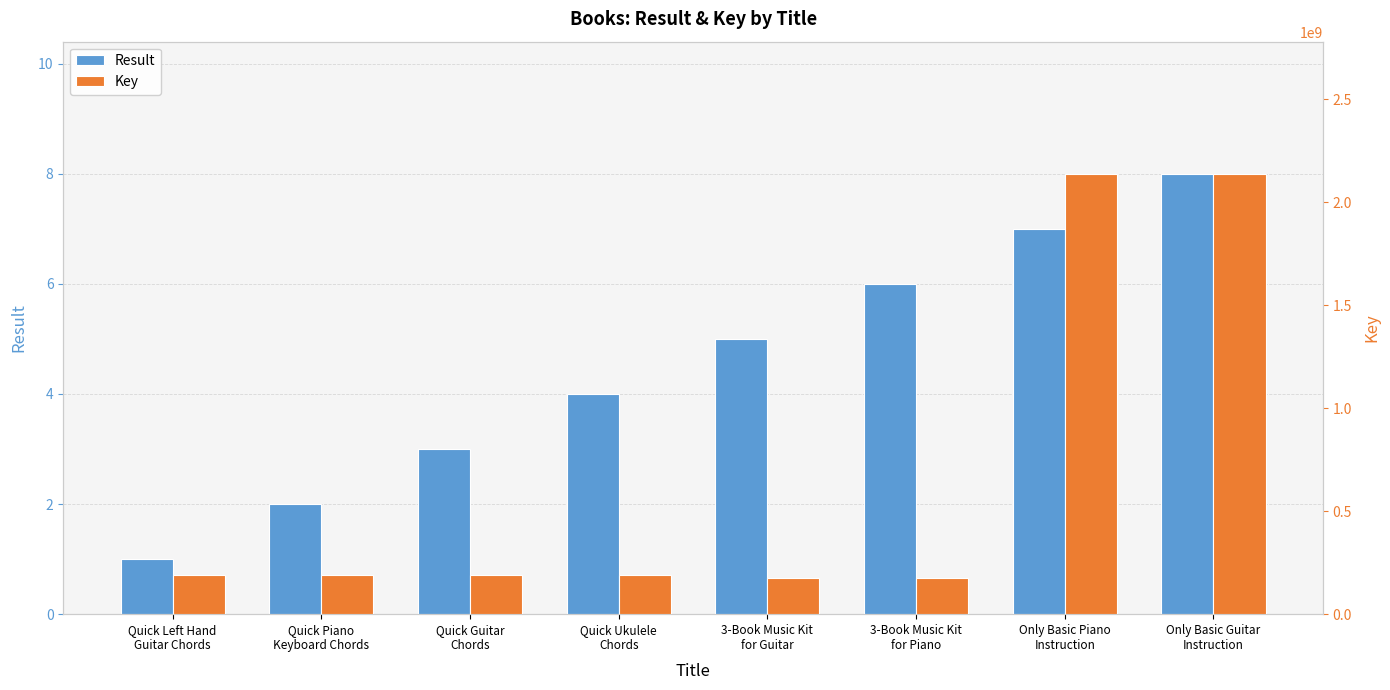

What value does the Key series have at Quick Left Hand
Guitar Chords?

192003313